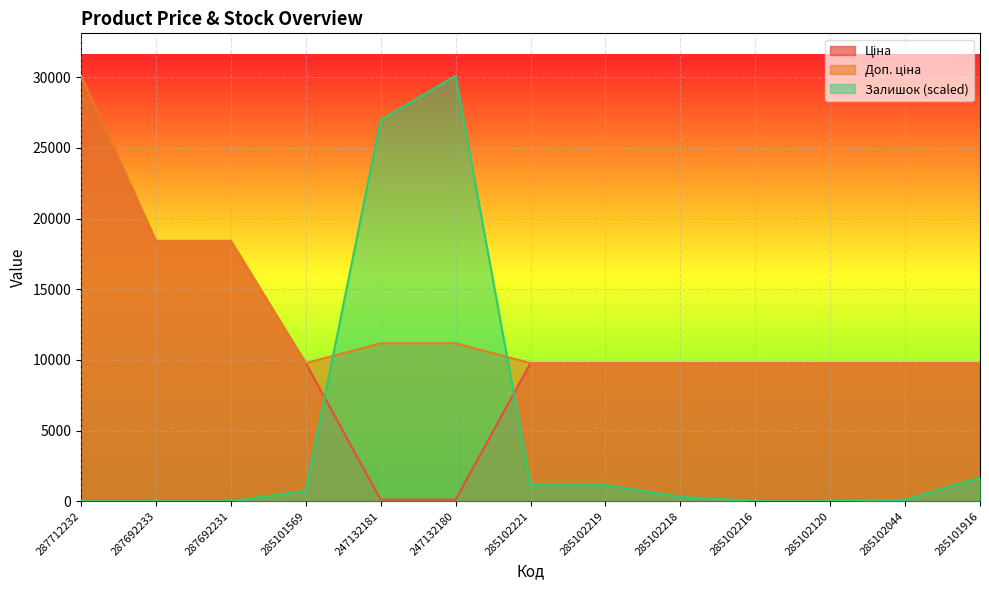

At how many categories does at least one series exceed 3214?

13